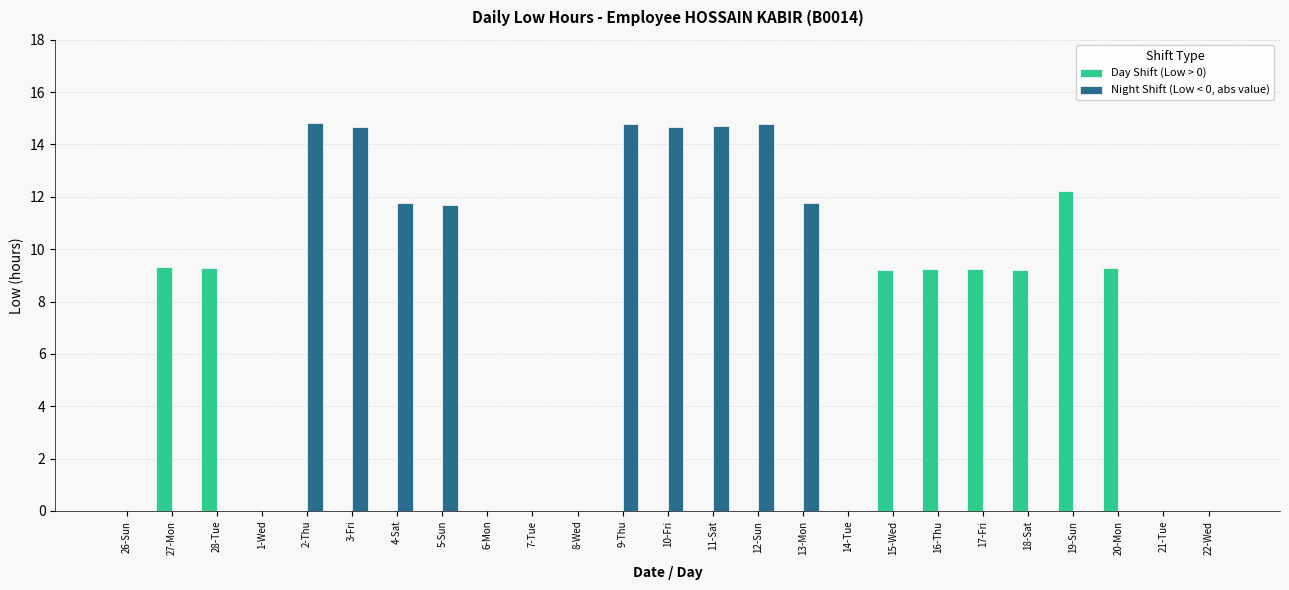

Between 6-Mon and 20-Mon, which series saw the biggest shift?

Day Shift (Low > 0)